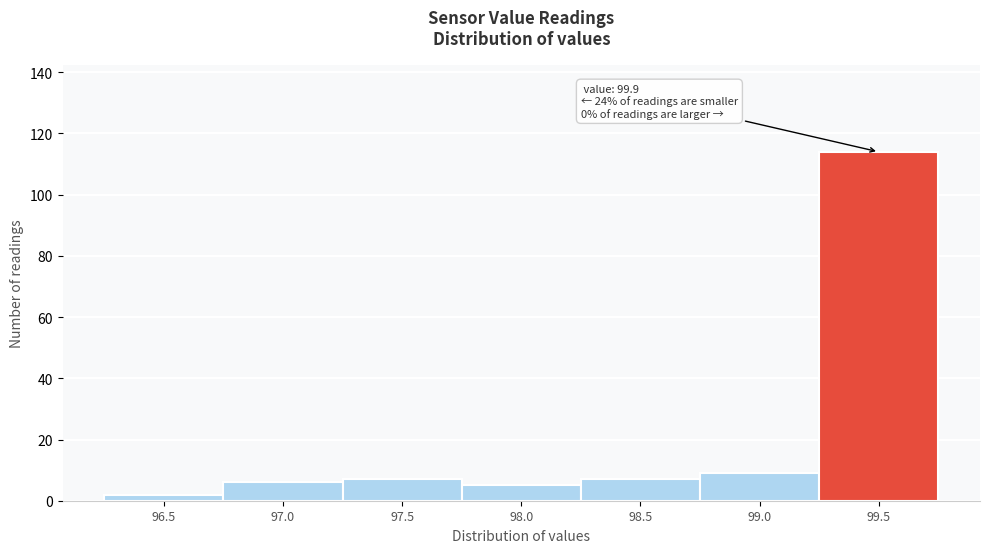

Reading left to right, list all the values displayed in this chart.

96.5=2	97.0=6	97.5=7	98.0=5	98.5=7	99.0=9	99.5=114